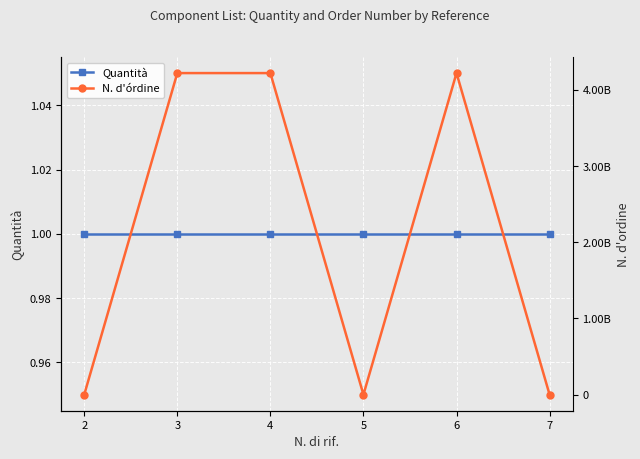

What is the difference between the maximum and minimum values in the N. d'órdine series?

4220391600